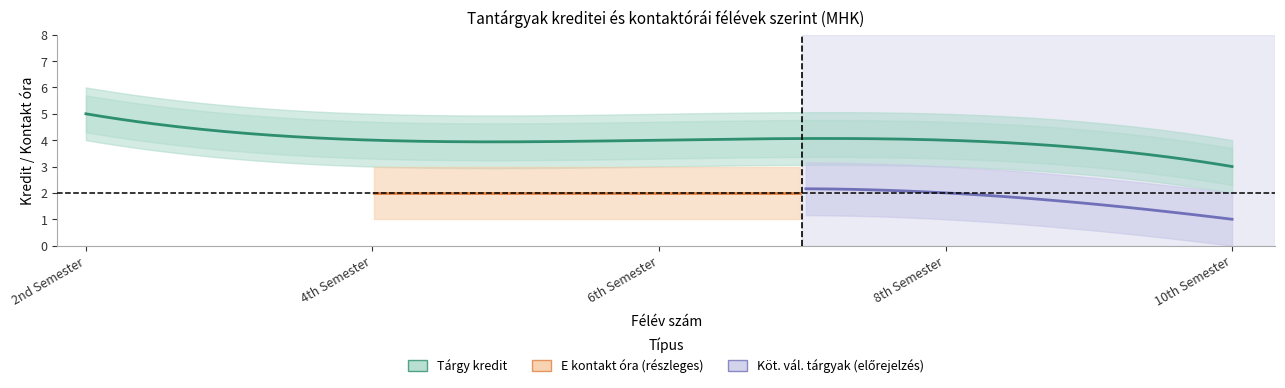

Which series changed the most between 8 and 10?

Tárgy kredit